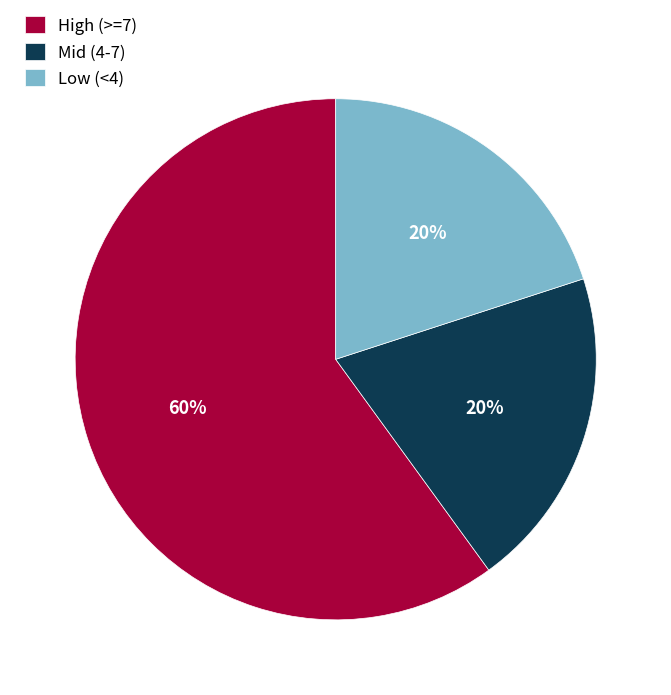

Is there any slice that represents more than half of the pie?

Yes